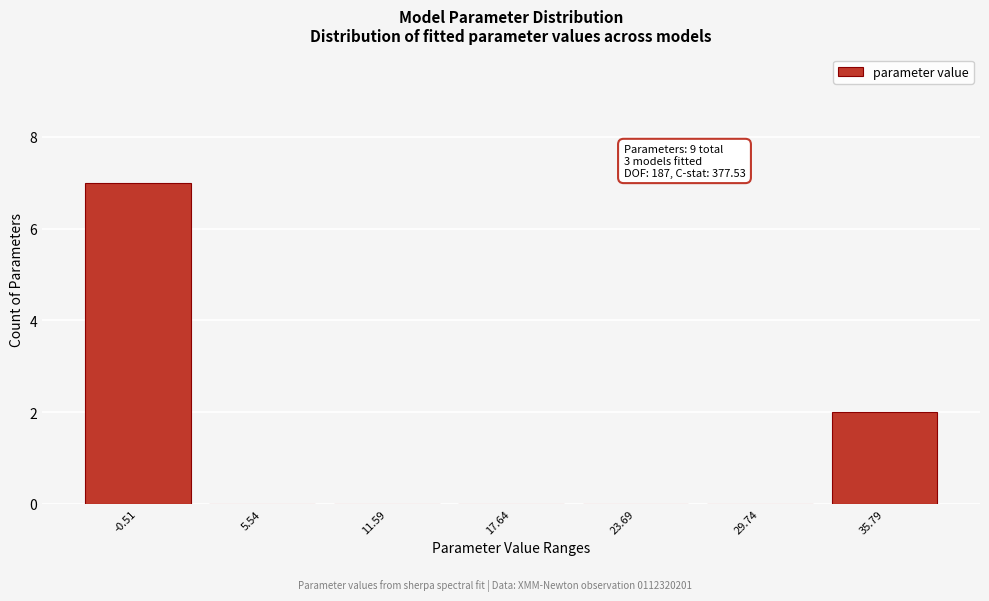

Reading left to right, list all the values displayed in this chart.

-0.51=7	5.54=0	11.59=0	17.64=0	23.69=0	29.74=0	35.79=2